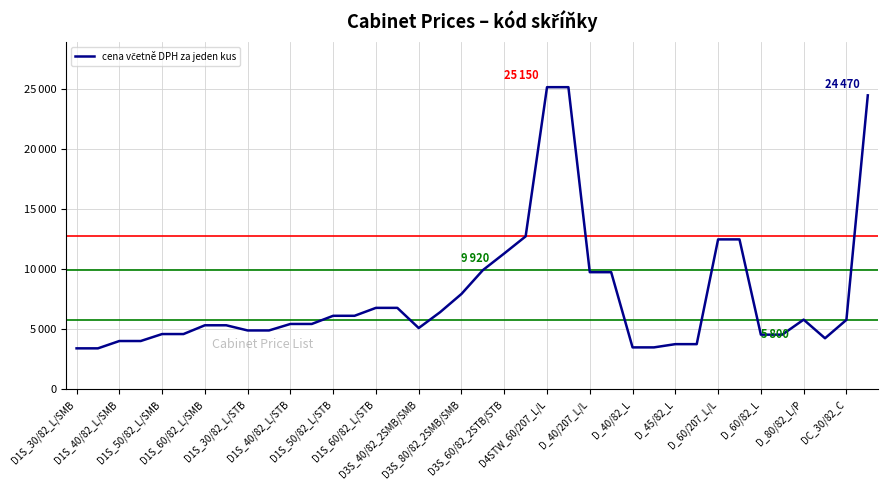

Does the chart display data point markers on the line(s)?

No